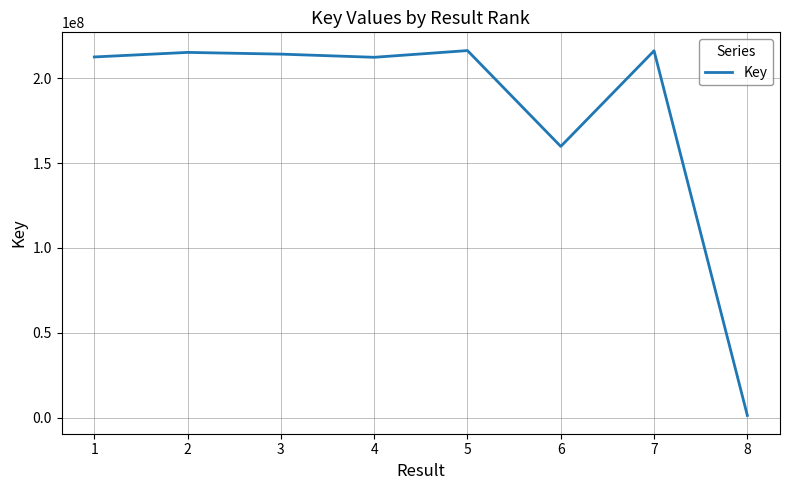

What value does the data have at 1?

212553488